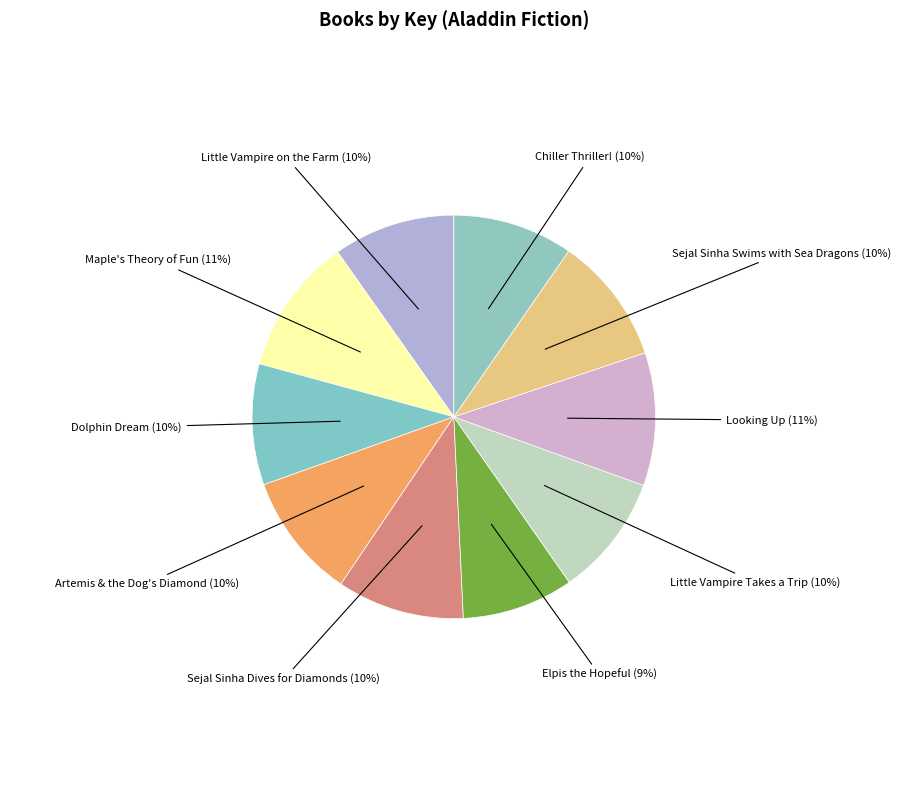

What is the smallest slice in the pie chart?

Elpis the Hopeful